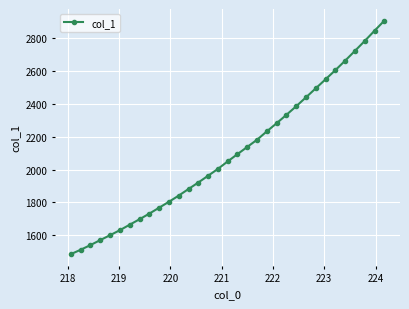

What is the value of the 32nd point from the left?

2847.1